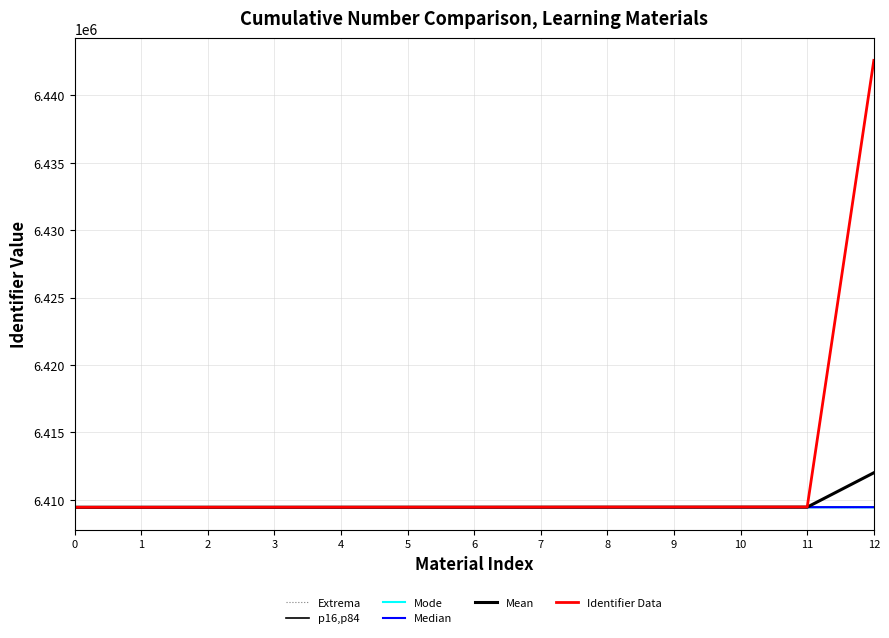

What is the difference between the highest and lowest values at 4?

6.0